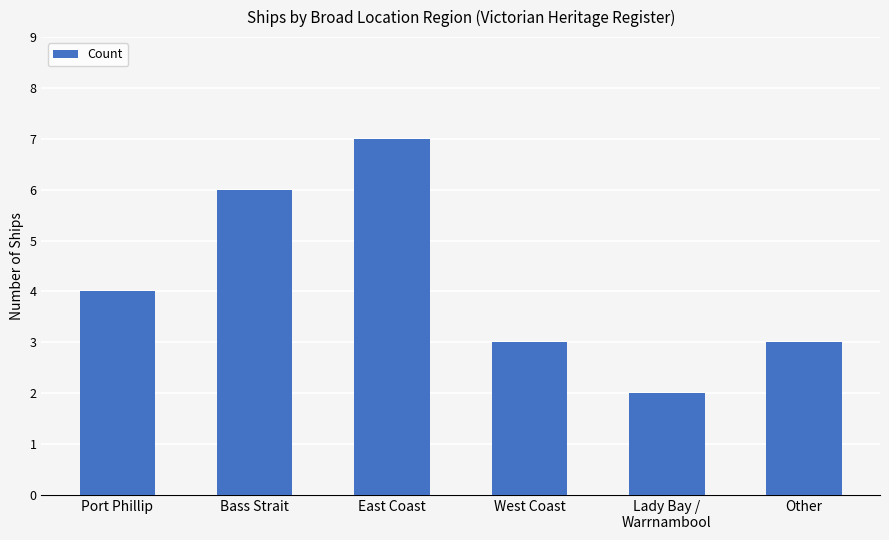

What is the maximum value shown in the chart?

7